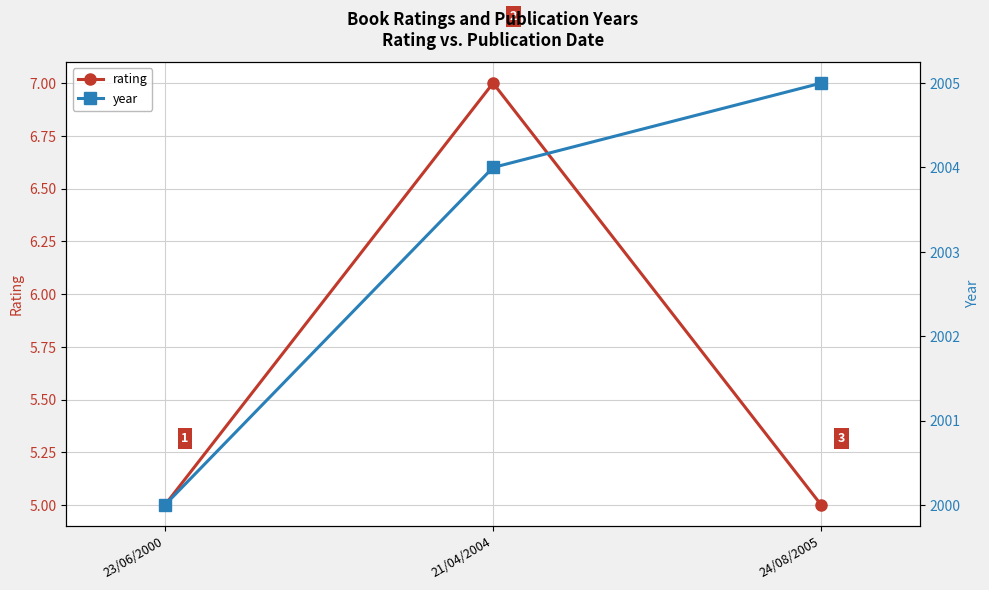

What is the minimum value for rating?

5